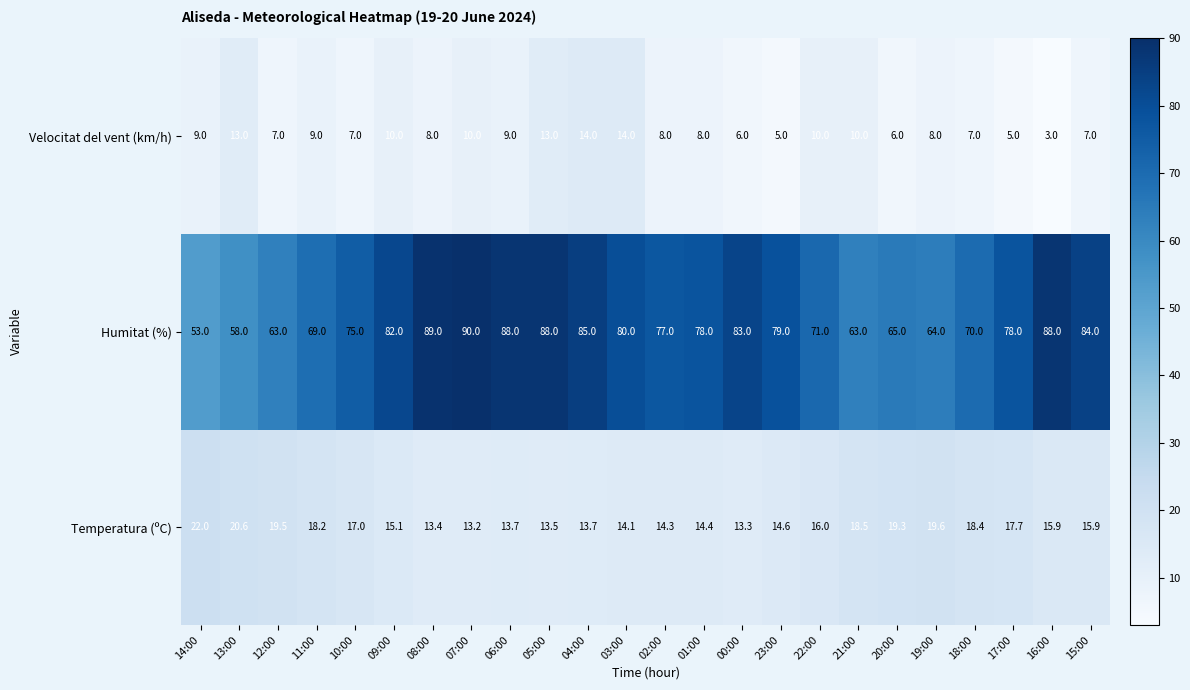

What is the sum of the Velocitat del vent (km/h) values at 19:00 and 21:00?

18.0